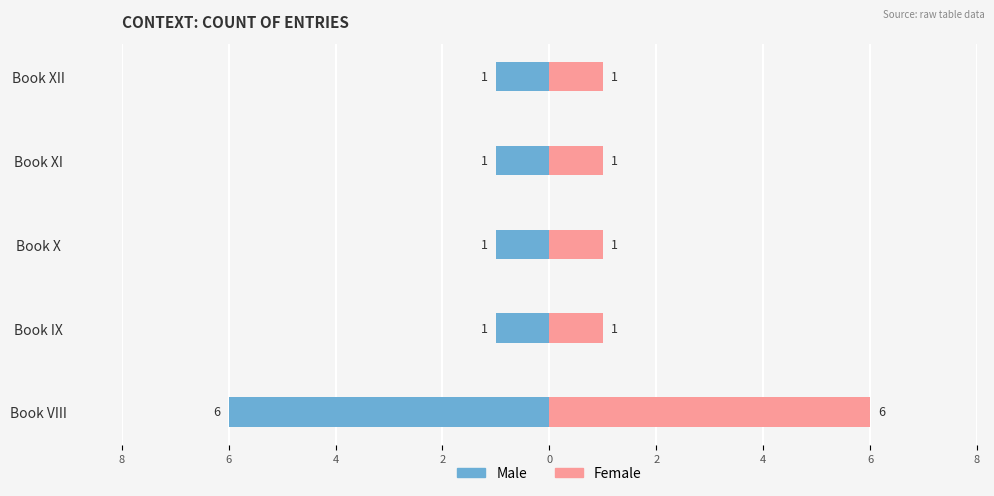

What are all the series names shown in the legend?

Male, Female